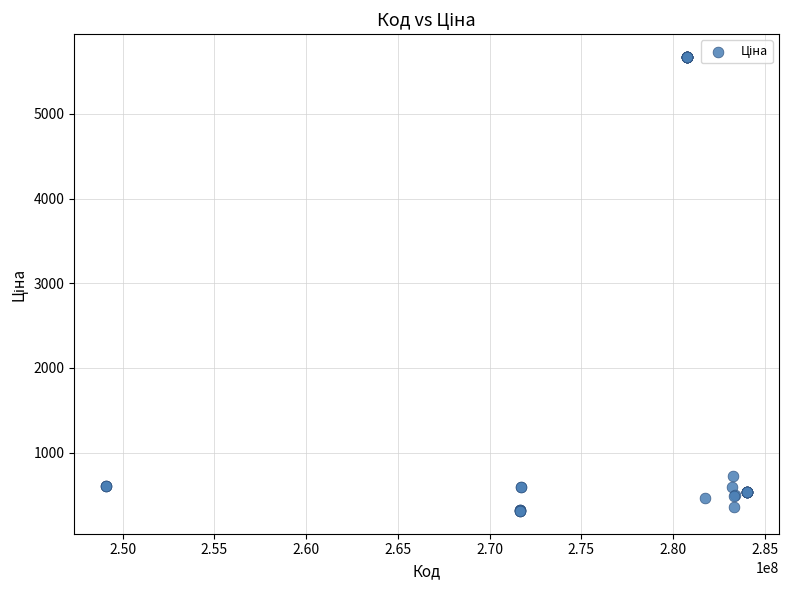

What Y value in the scatter plot is closest to 2992?

724.5